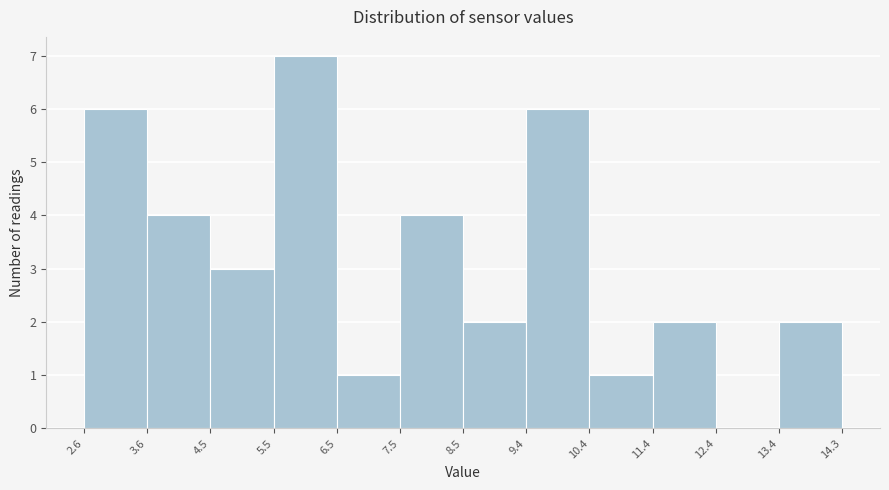

How tall is the bar that spans 10.4 to 11.4 on the x-axis? The values are not printed on the chart, so give them approximately, as read against the axis.

1